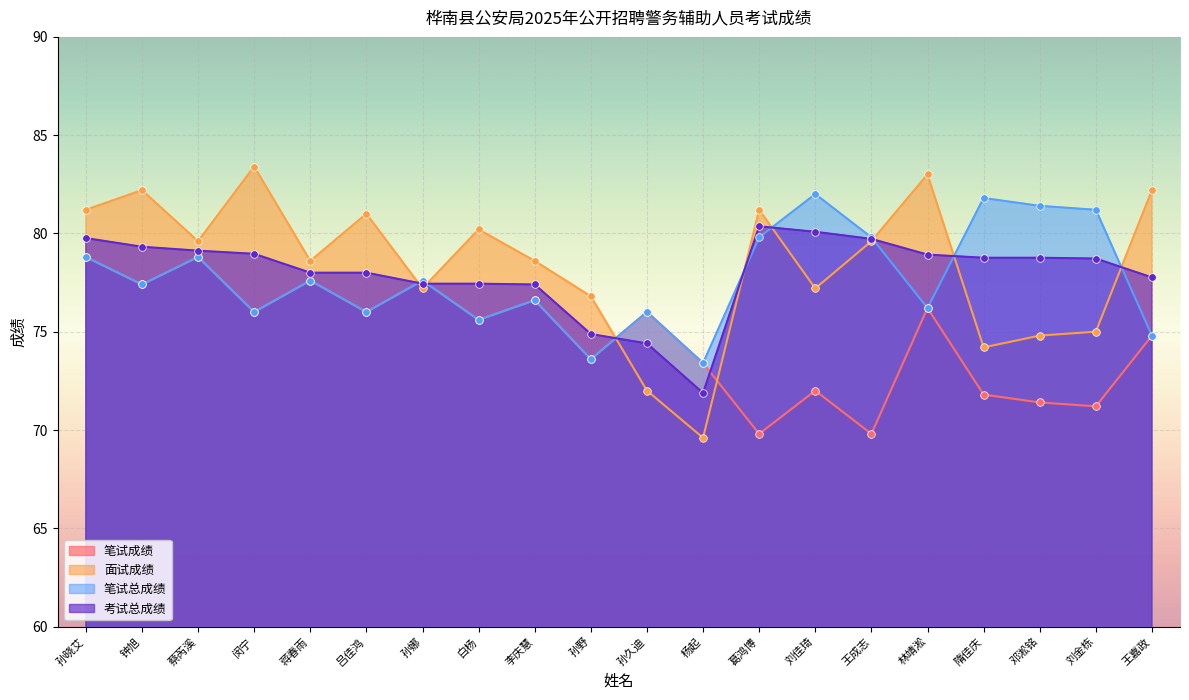

What are all the series names shown in the legend?

笔试成绩, 面试成绩, 笔试总成绩, 考试总成绩